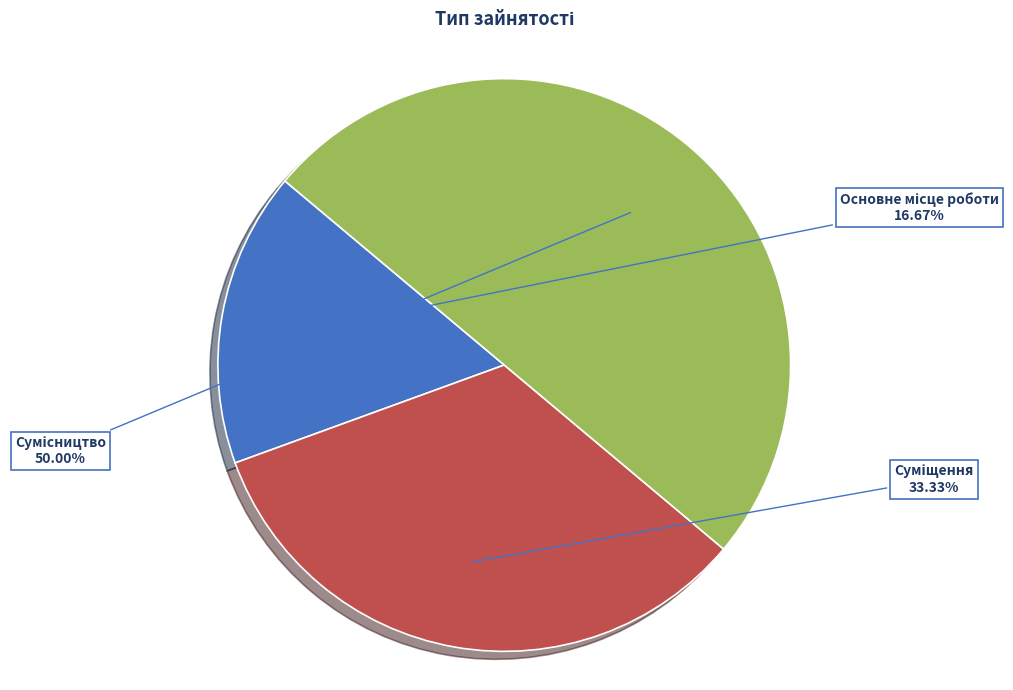

True or false: Суміщення accounts for 25% of the total.

False